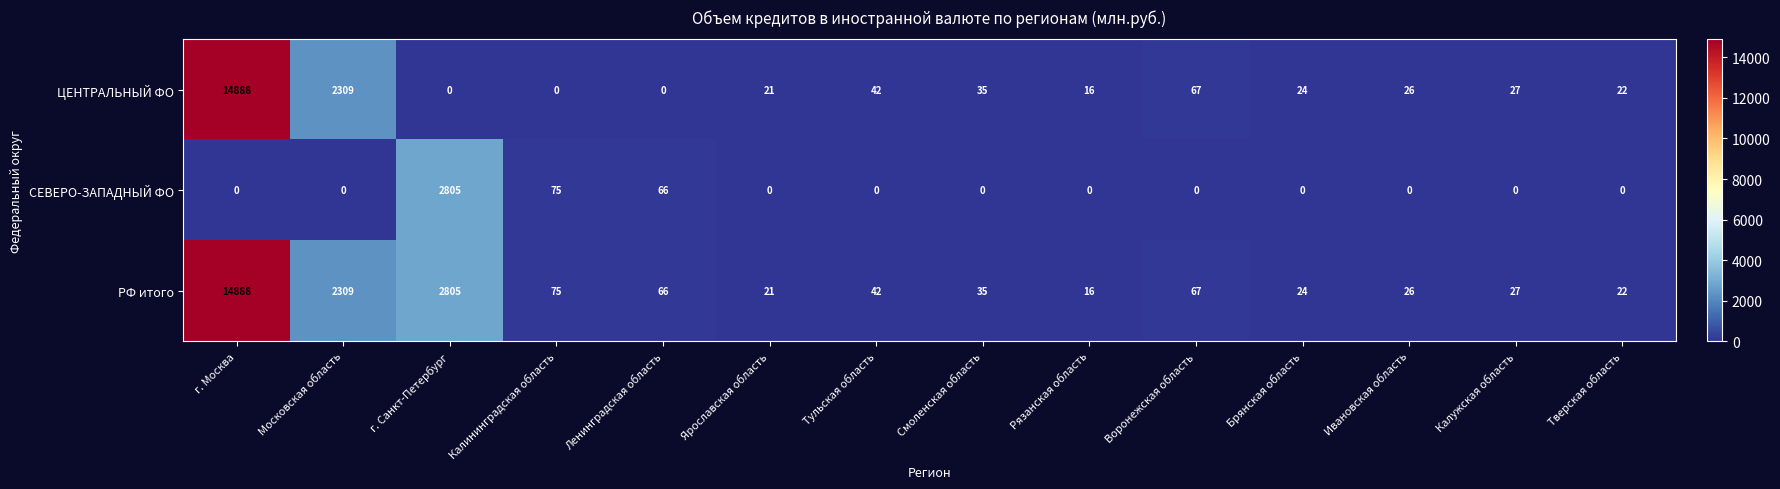

How many distinct data groups are displayed?

3